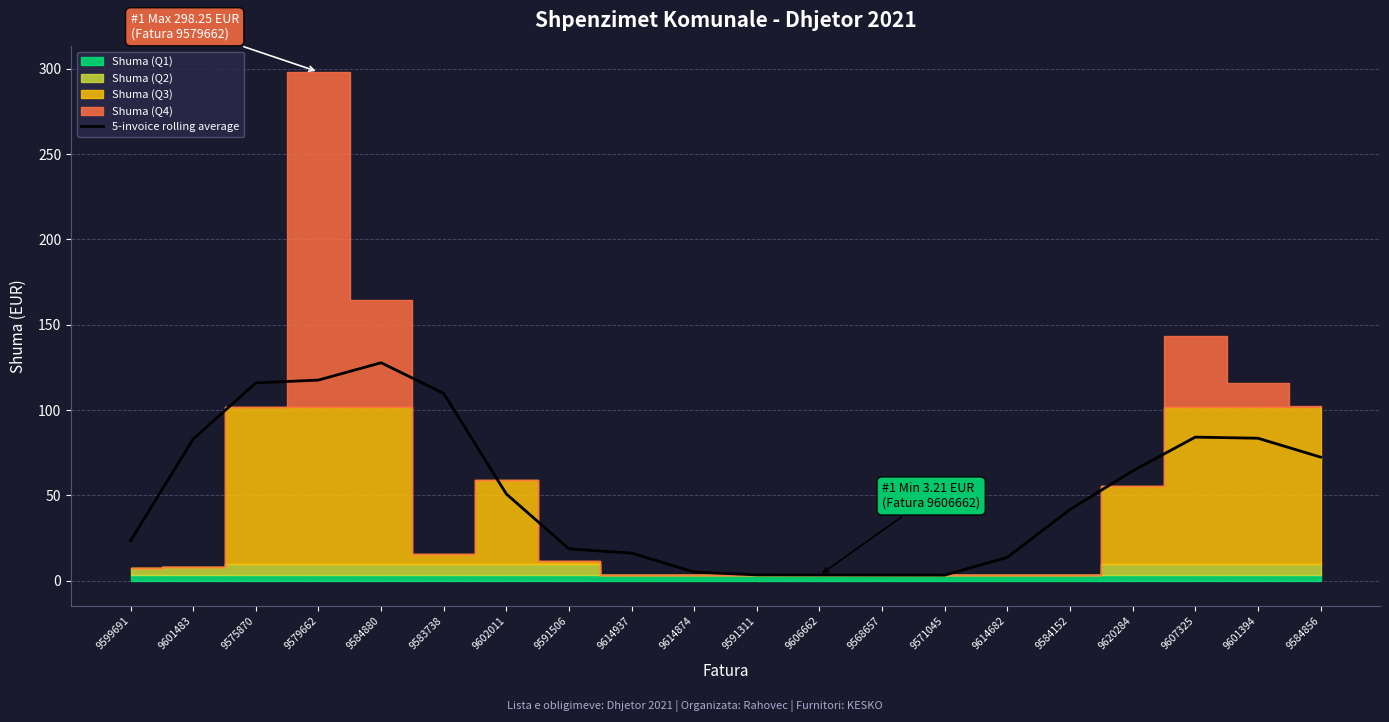

Is it true that 5-invoice rolling average equals 16.2 at 9614937?

True